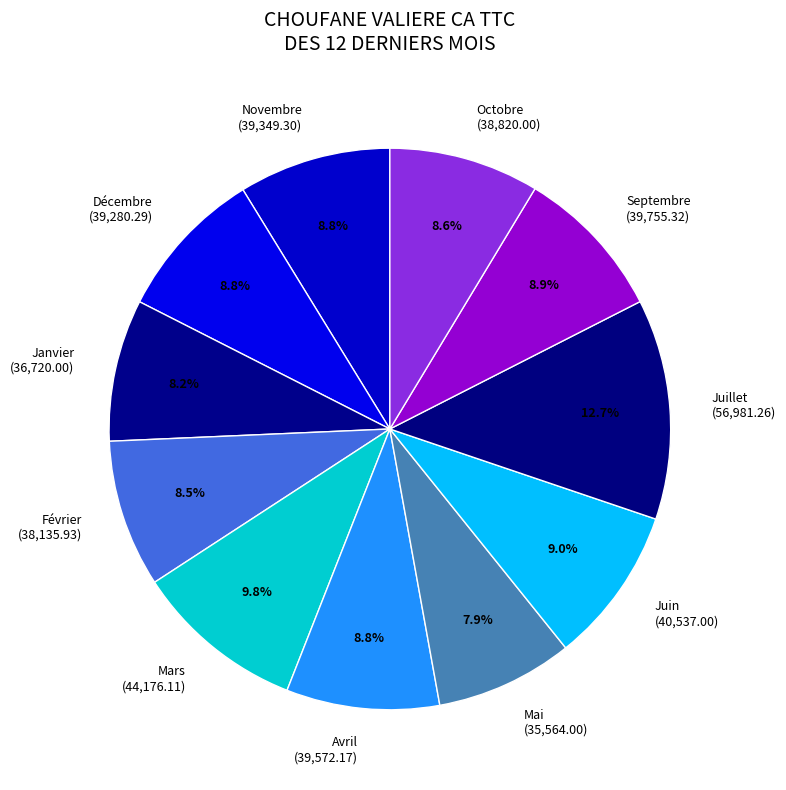

Is it true that Octobre is 9% of the pie?

True